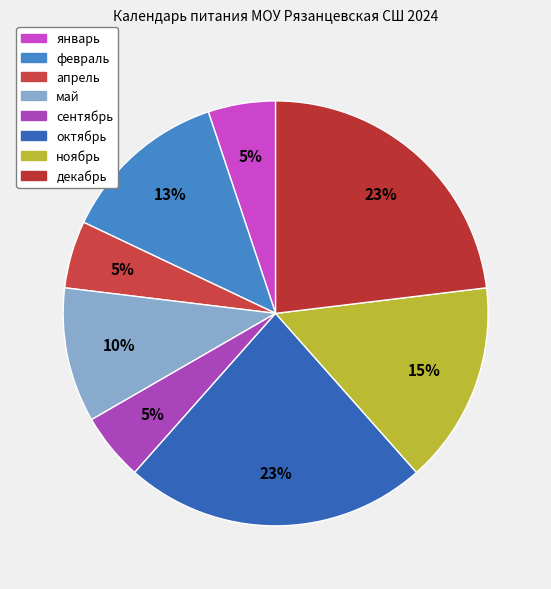

Count the number of slices in the pie.

8